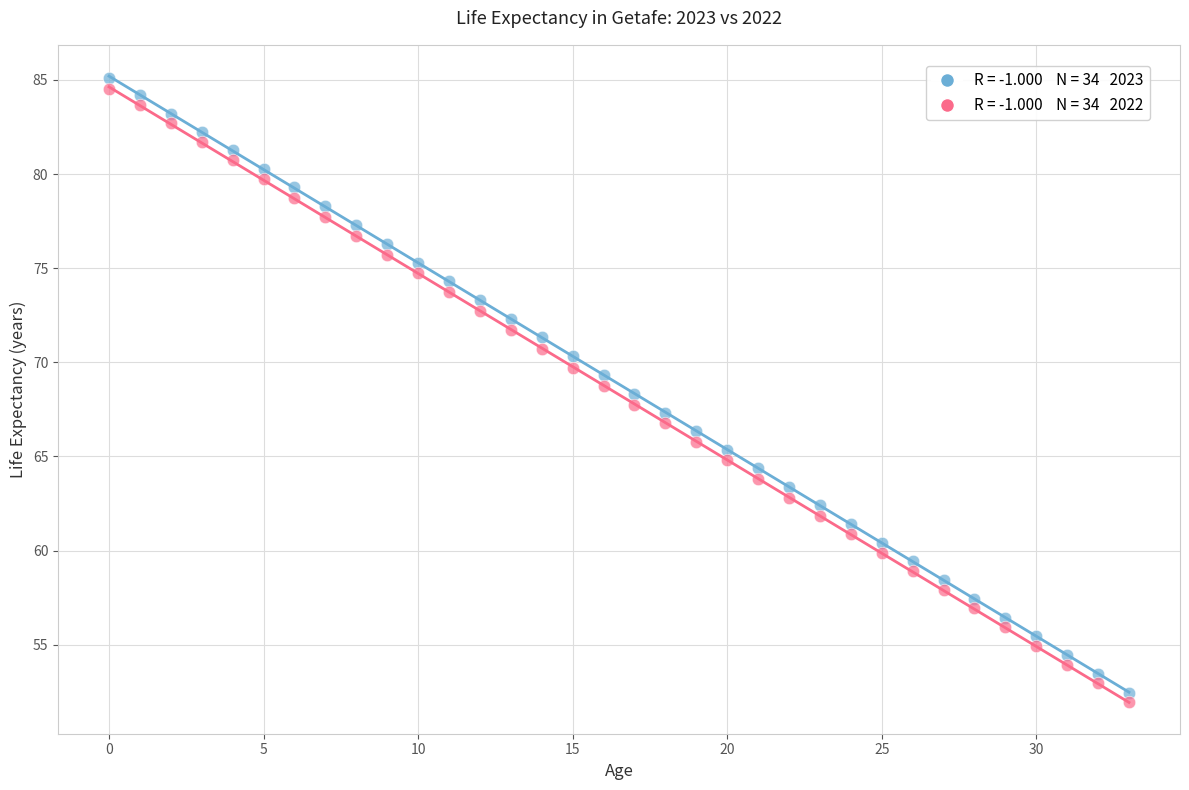

Across all data points, what is the range of Y values (max minus min)?

33.1